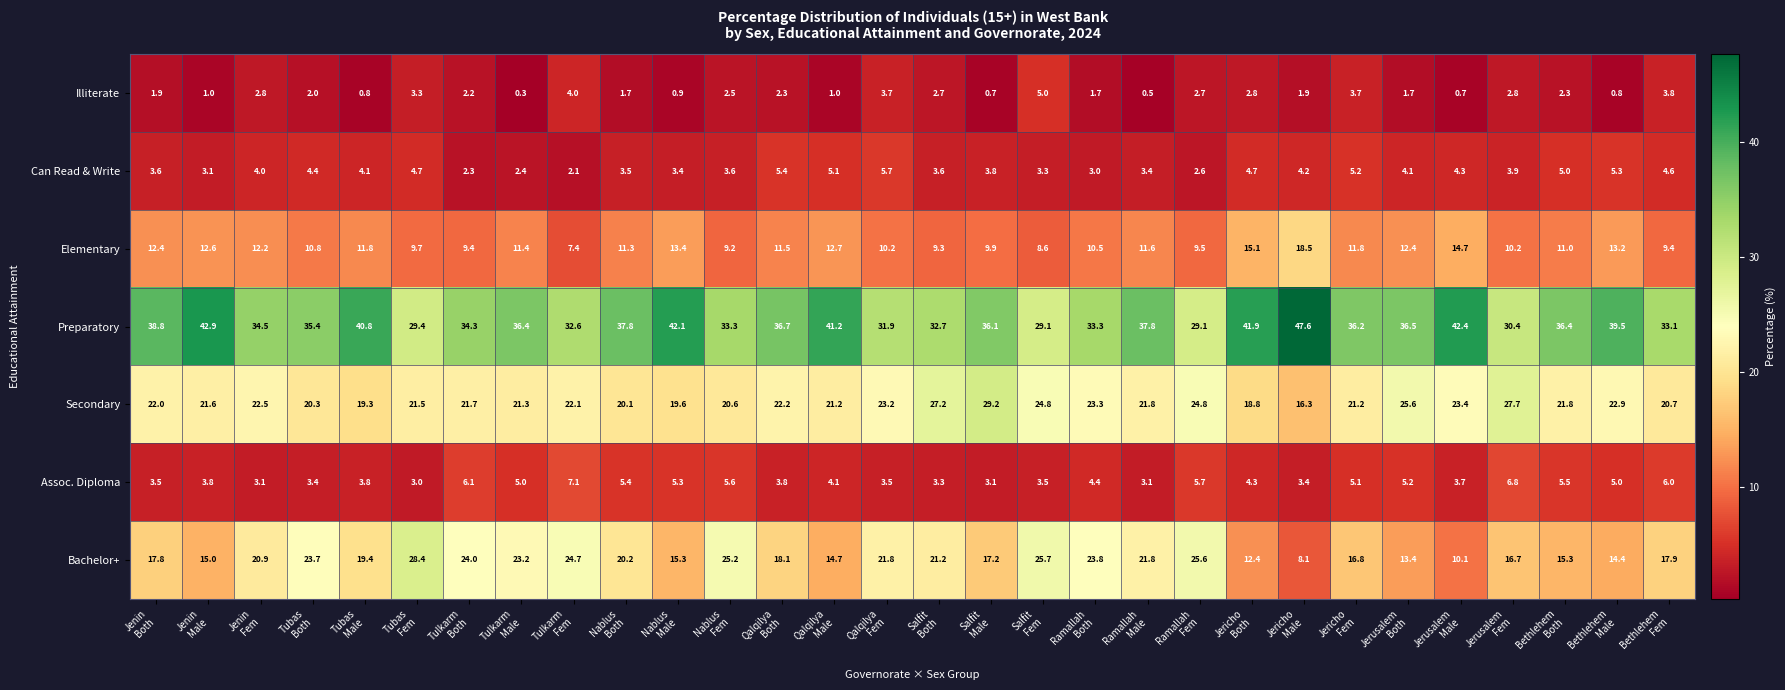

What is the minimum value shown in the chart?

0.3